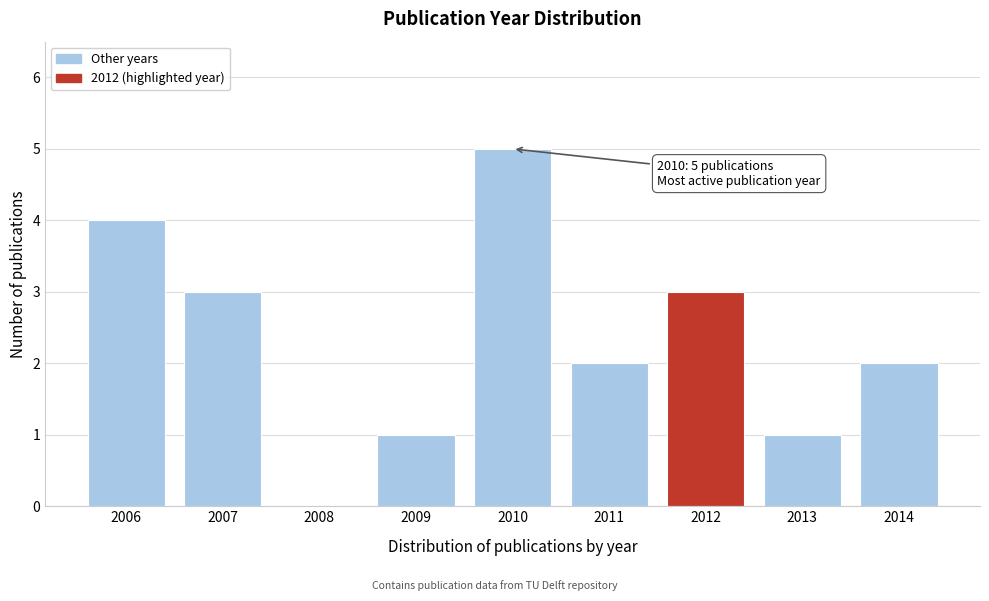

Reading left to right, extract all data points from this chart.

2006=4	2007=3	2008=0	2009=1	2010=5	2011=2	2012=3	2013=1	2014=2